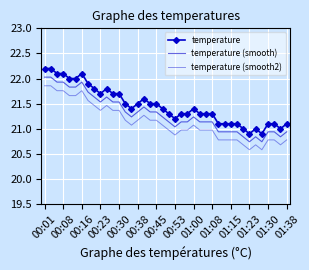

How many interior local valleys does the temperature (smooth2) series have?

6